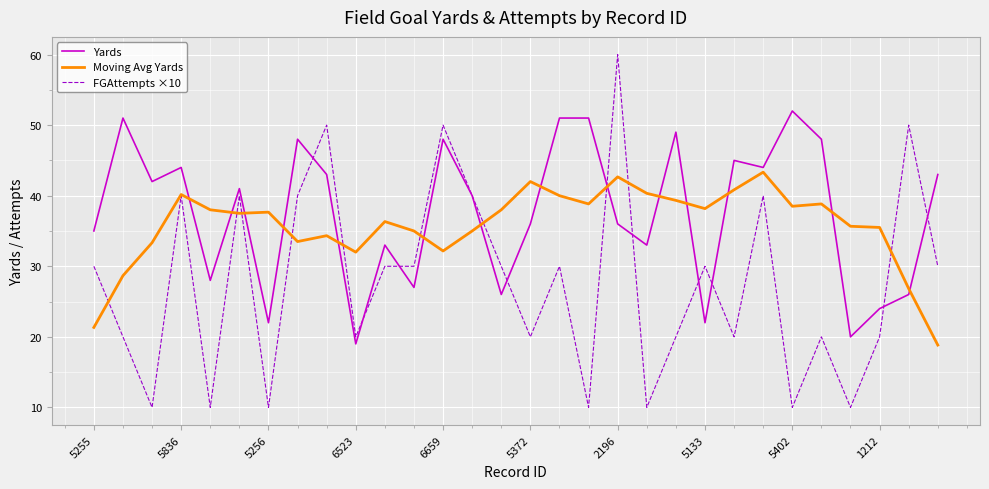

Which series has the widest spread of values?

FGAttempts ×10